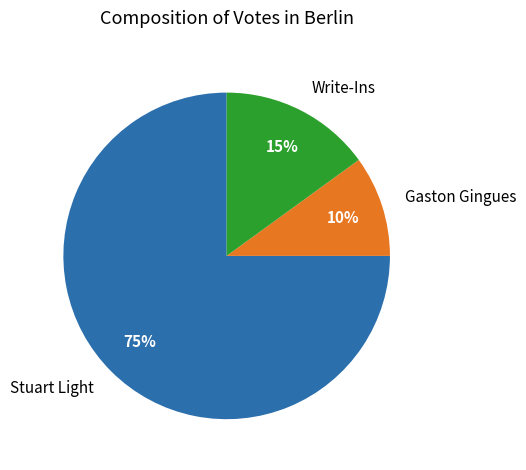

Do Stuart Light and Write-Ins together represent more than half of the pie?

Yes